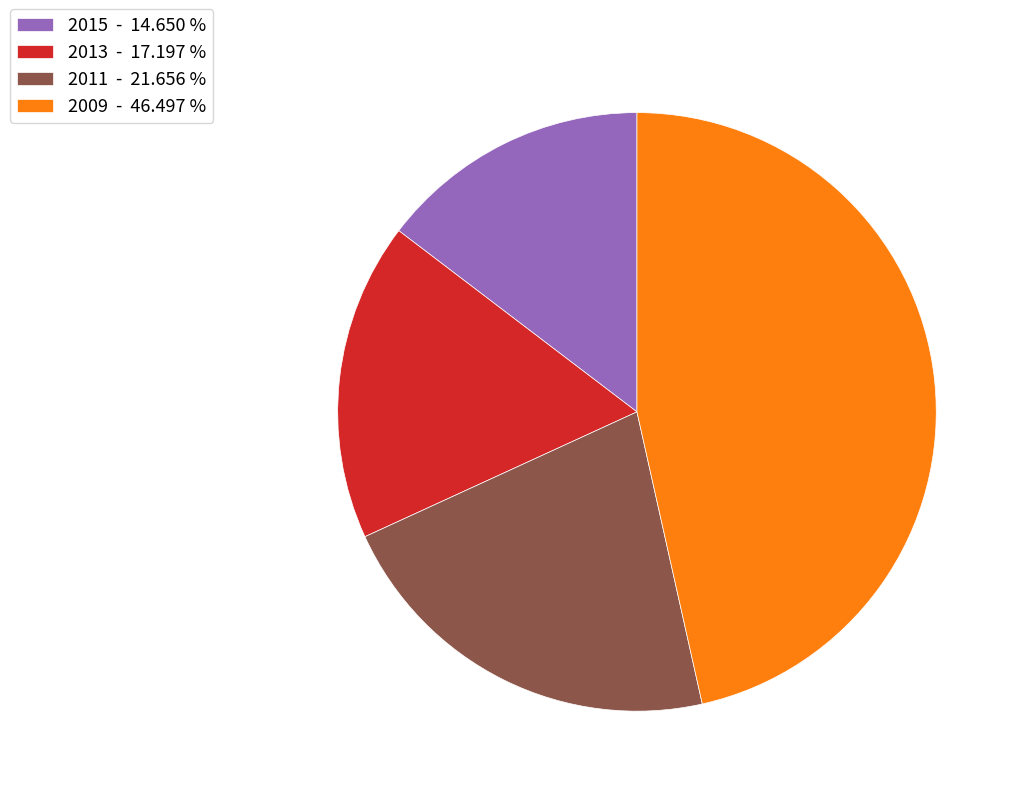

Is it true that 2009 is 40% of the pie?

False